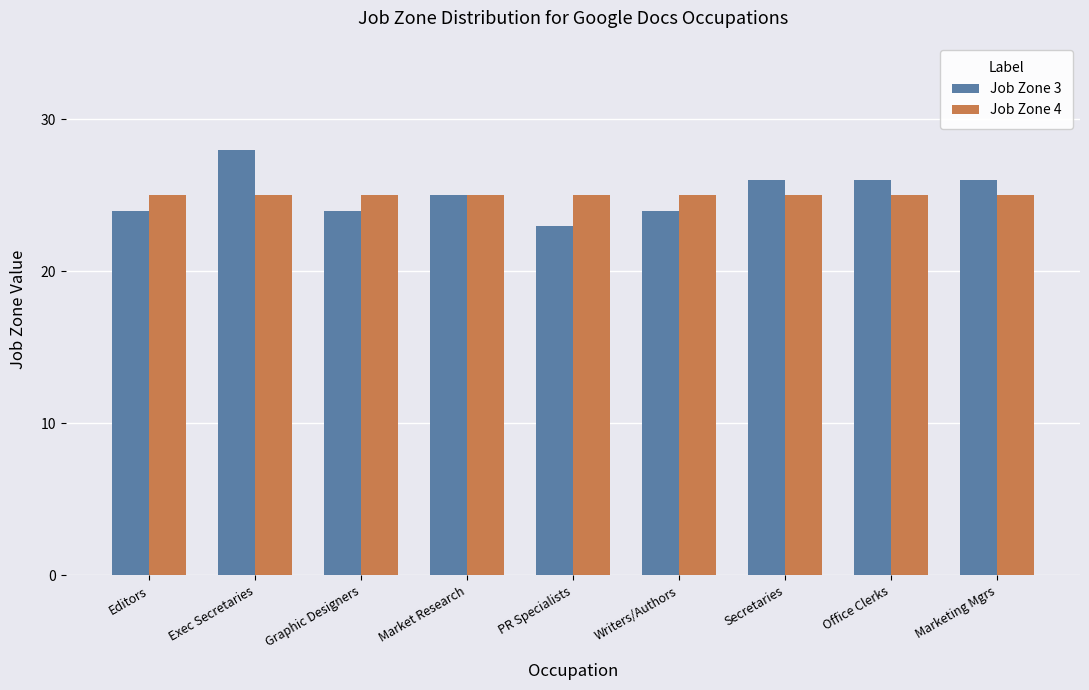

What is the total value across all series at Writers/Authors?

49